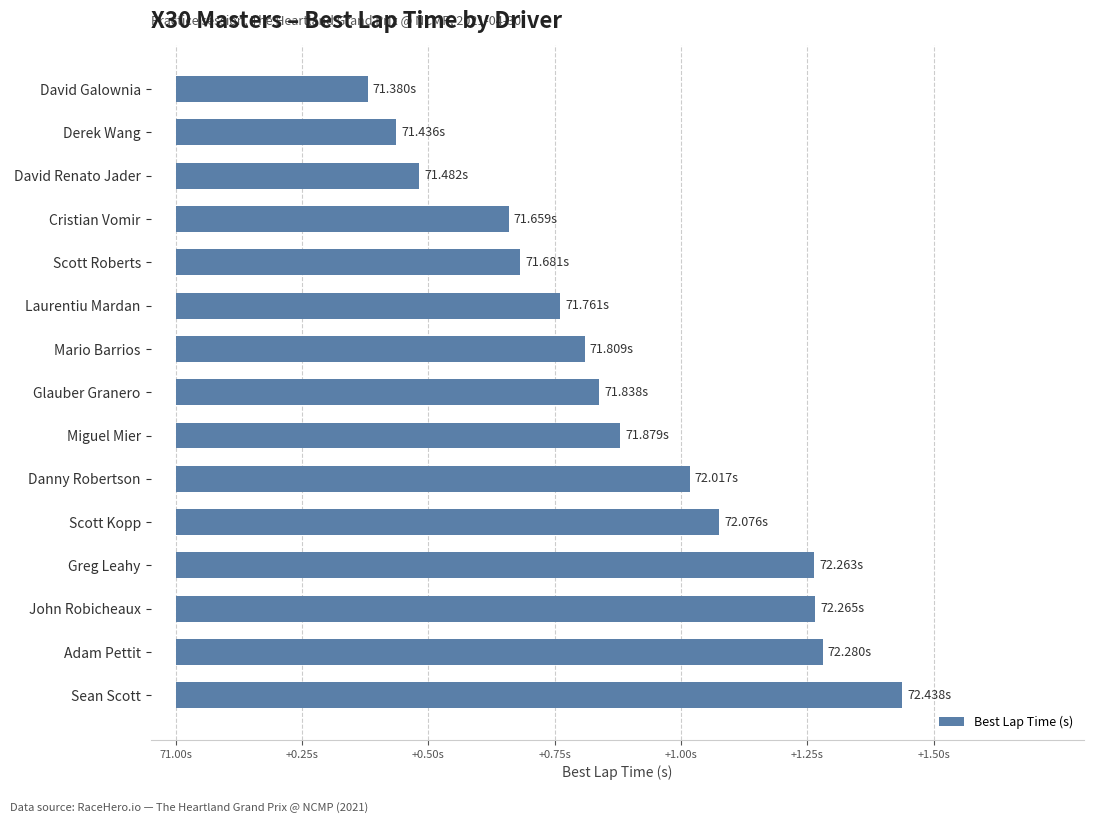

Does the chart contain any negative values?

No